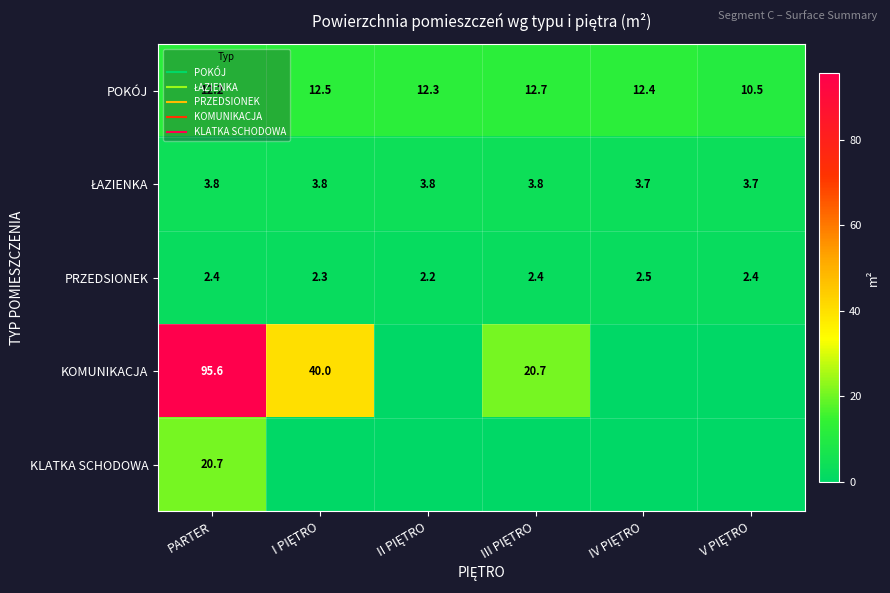

The value of PRZEDSIONEK at II PIĘTRO is 3.8. True or false?

False